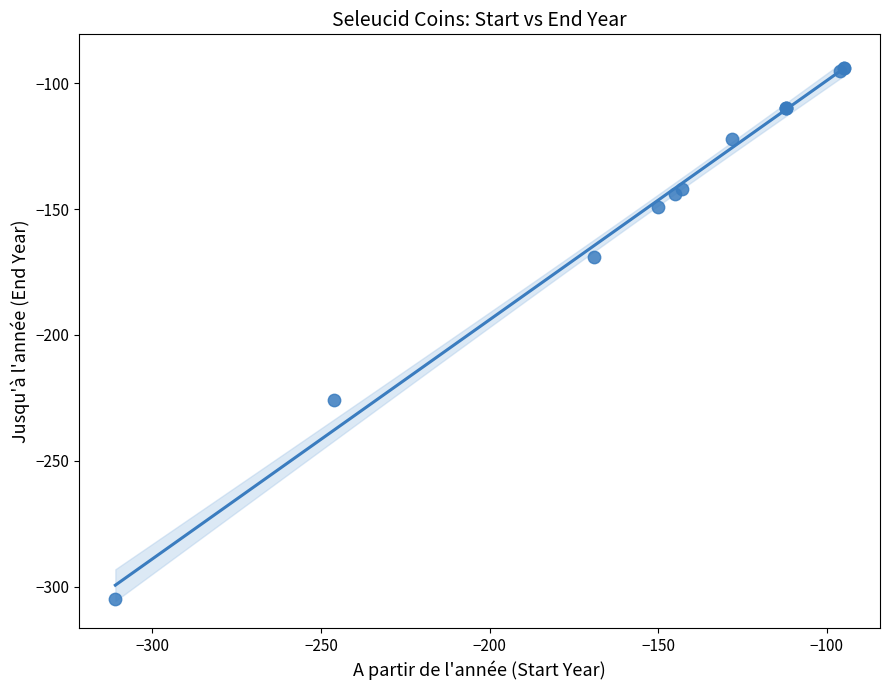

What Y value in the scatter plot is closest to -199?

-226